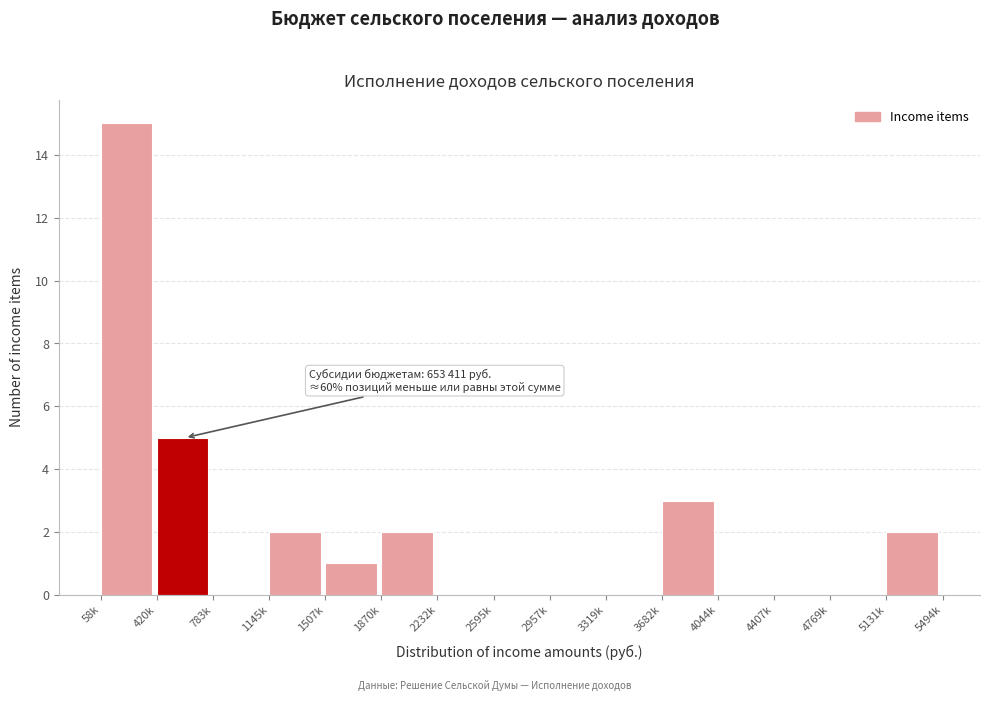

Reading left to right, transcribe all the data shown in this chart.

58k=15	420k=5	783k=0	1145k=2	1507k=1	1870k=2	2232k=0	2595k=0	2957k=0	3319k=0	3682k=3	4044k=0	4407k=0	4769k=0	5131k=2